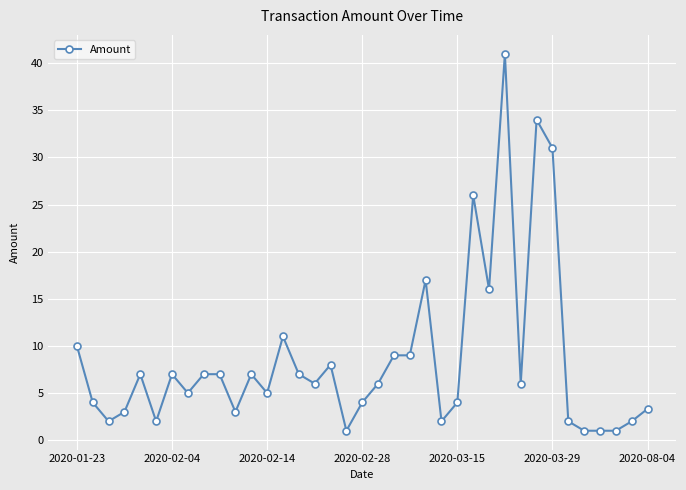

Does the chart display data point markers on the line(s)?

Yes